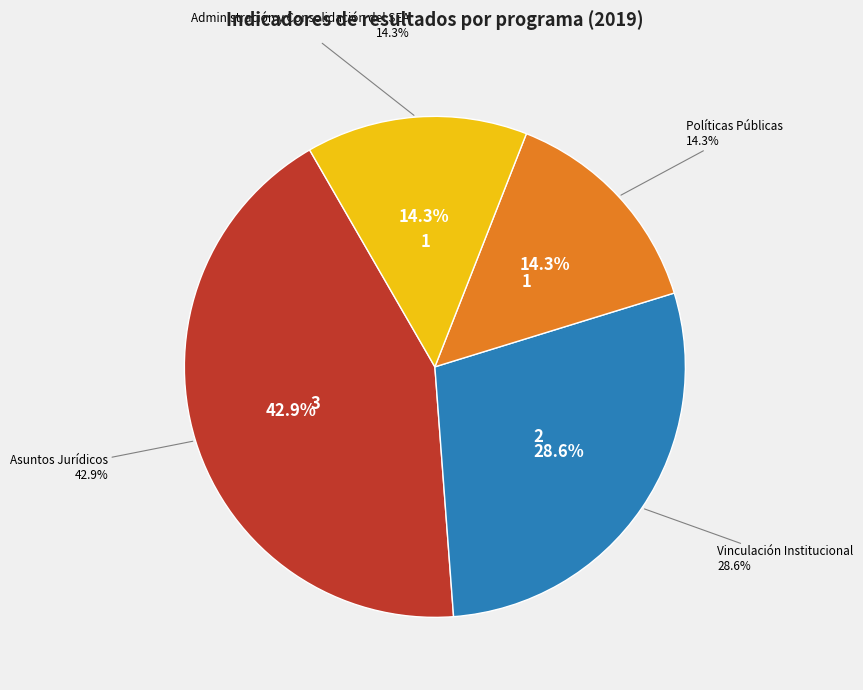

Rank the categories by value from highest to lowest.

Asuntos Jurídicos, Vinculación Institucional, Políticas Públicas, Administración y Consolidación del SEA